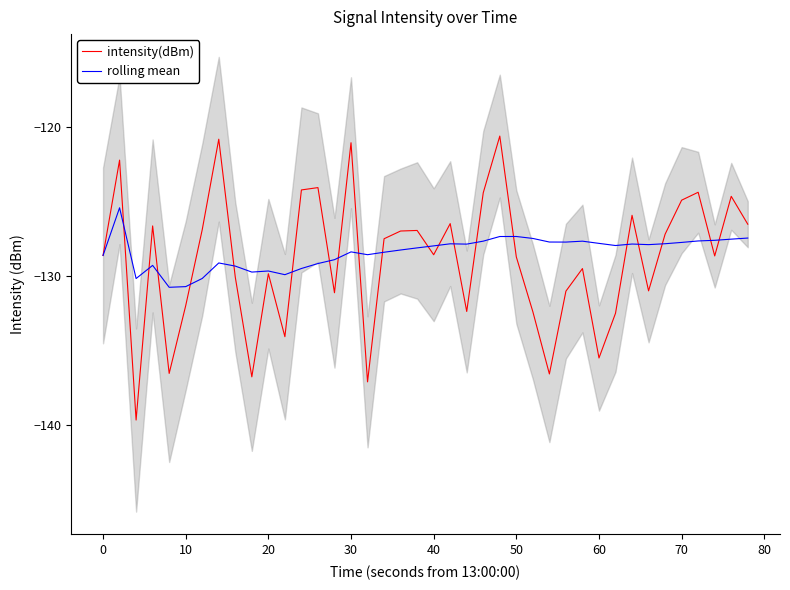

What is the maximum value shown in the chart?

-120.6